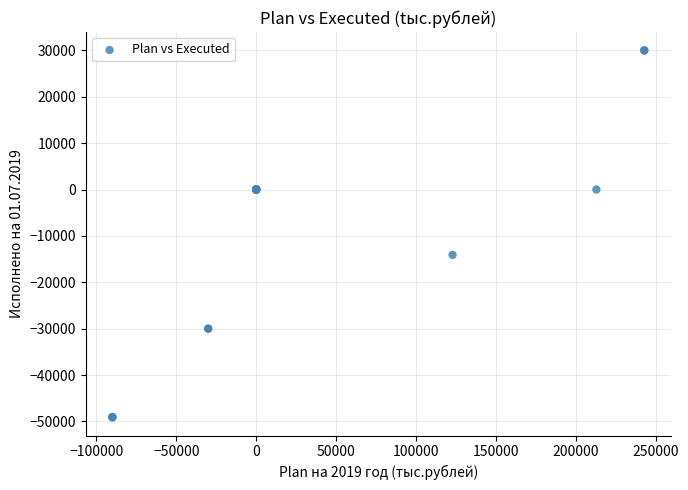

What Y value in the scatter plot is closest to -9546?

-14092